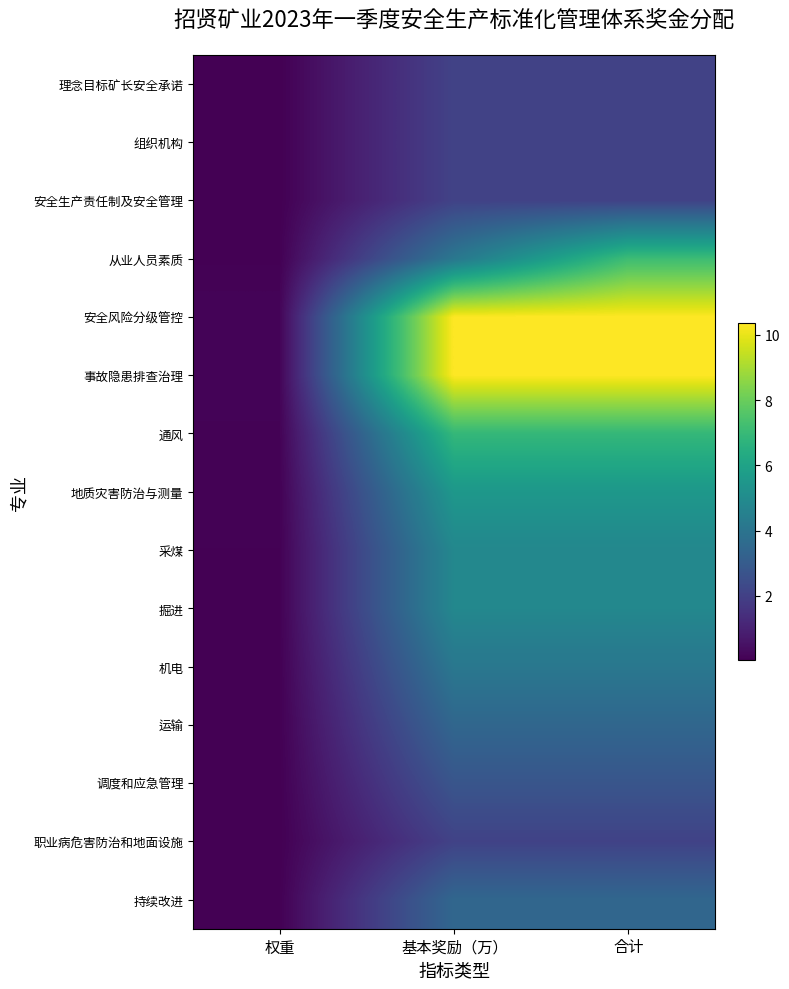

How many distinct data groups are displayed?

15